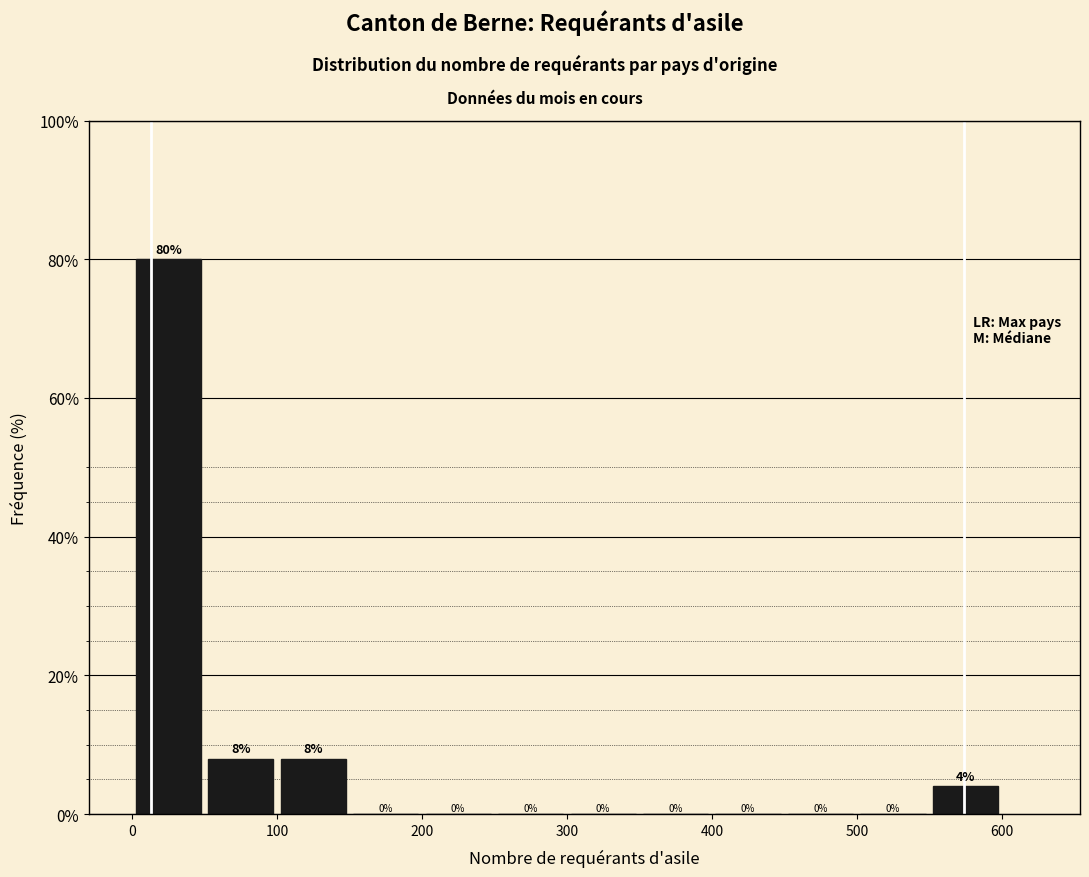

Reading left to right, transcribe this chart: for each bar, give the range it covers on the x-axis and its height.

0 to 50: 80
50 to 100: 8
100 to 150: 8
150 to 200: 0
200 to 250: 0
250 to 300: 0
300 to 350: 0
350 to 400: 0
400 to 450: 0
450 to 500: 0
500 to 550: 0
550 to 600: 4